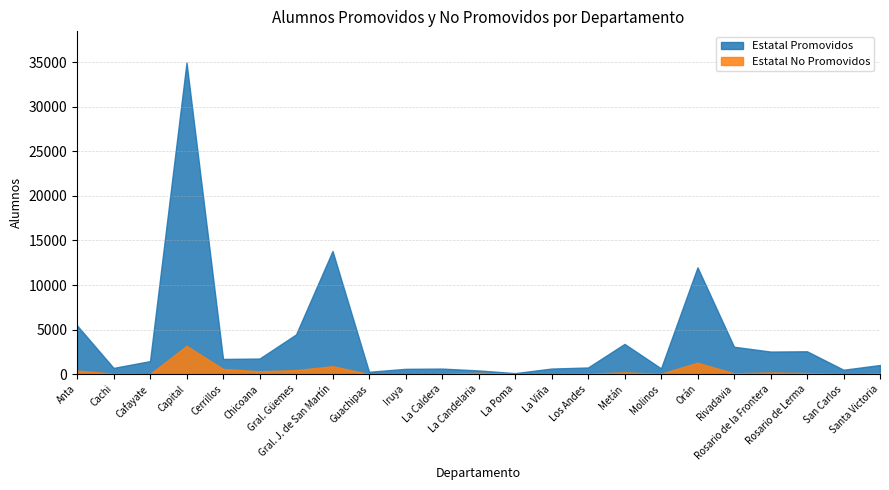

What is the sum of the Estatal Promovidos values at Gral. Güemes and Guachipas?

4717